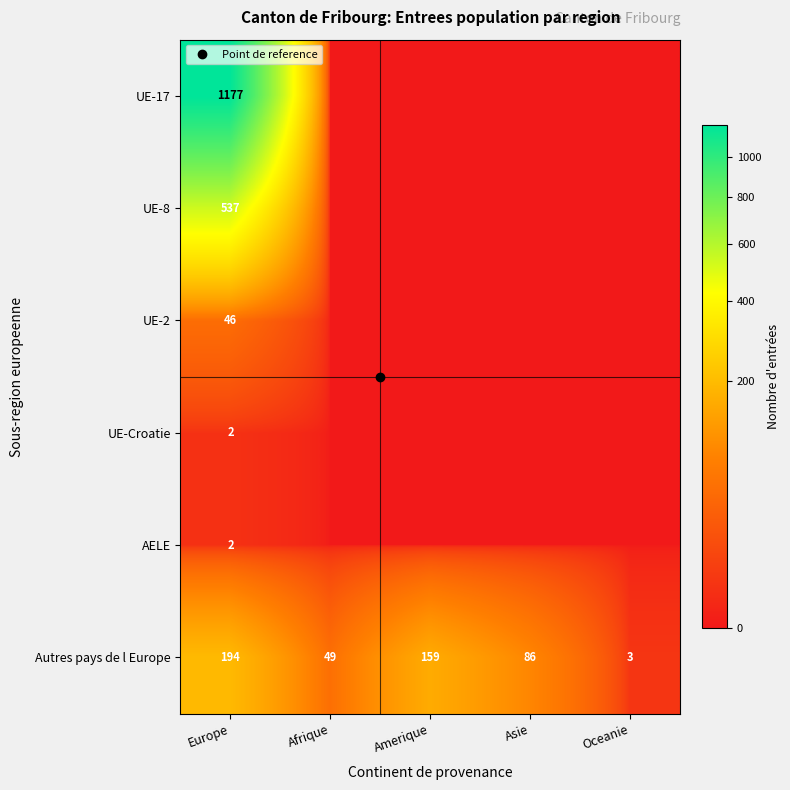

Rank the series at Oceanie from highest to lowest value.

Autres pays de l Europe, UE-17, UE-8, UE-2, UE-Croatie, AELE